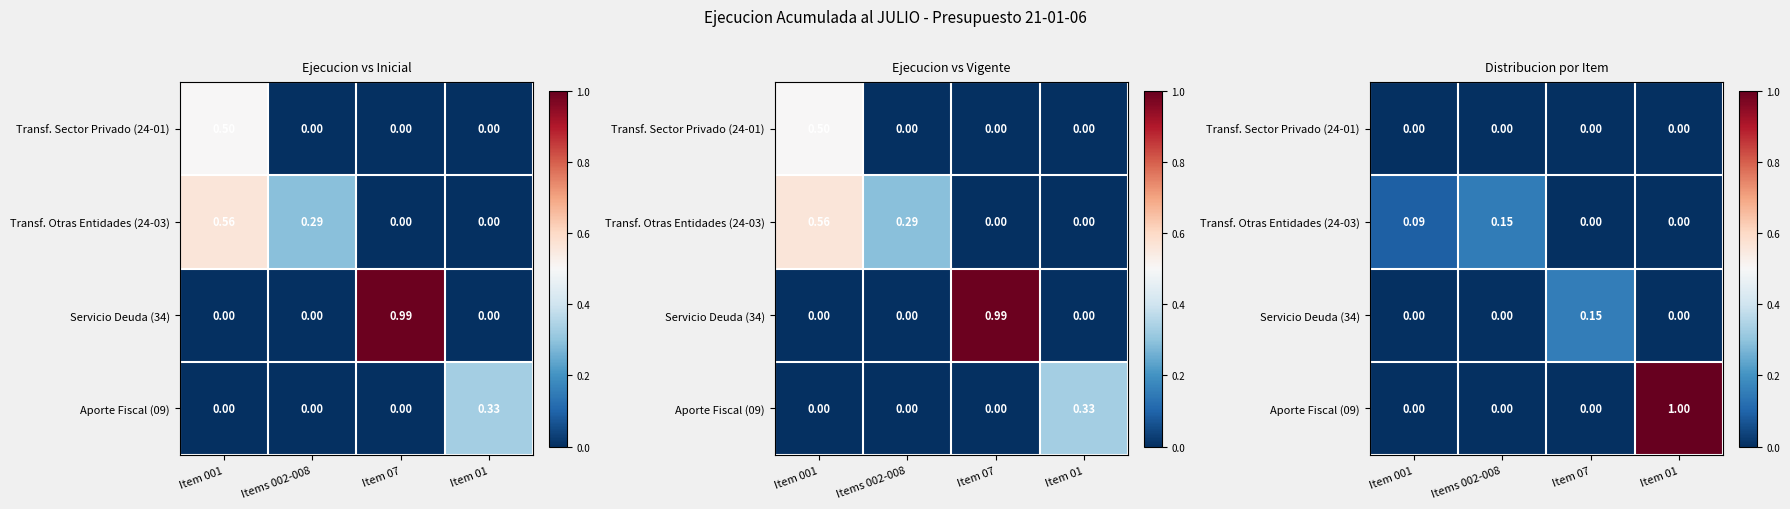

How many values in Transf. Otras Entidades (24-03) are above zero?

2